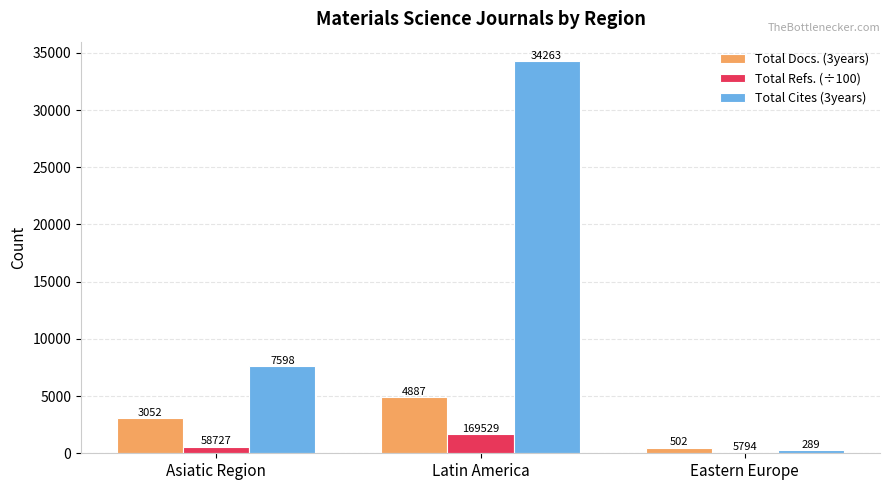

The value of Total Cites (3years) at Latin America is 34263.0. True or false?

True